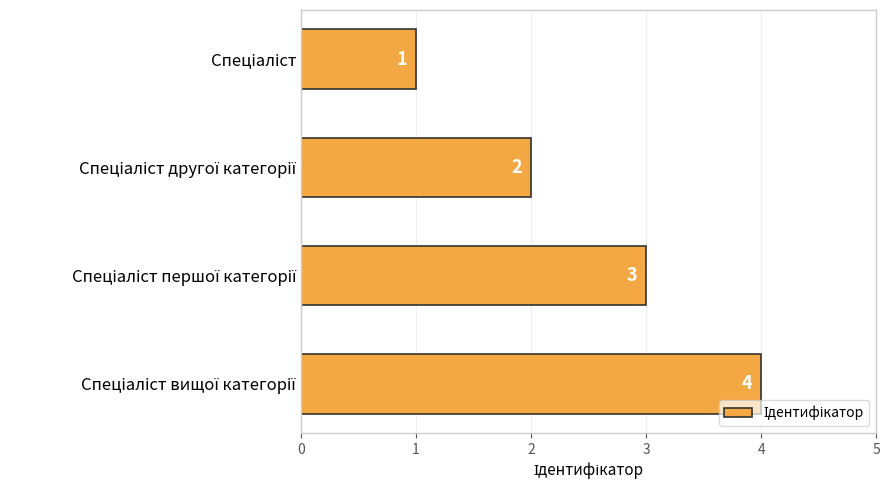

What is the sum of all values?

10